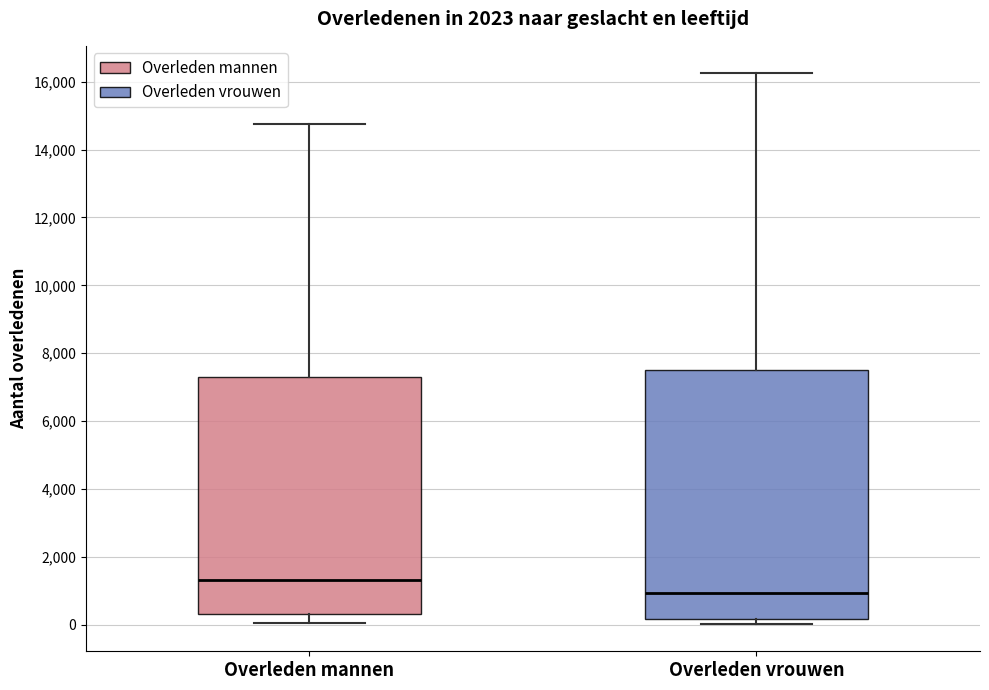

Which box has the highest median line?

Overleden mannen